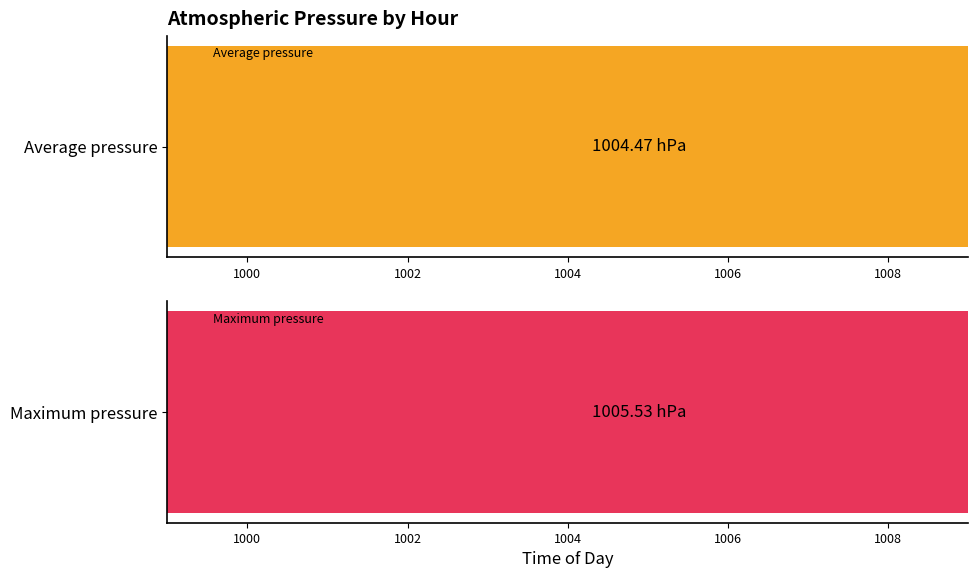

What are all the series names shown in the legend?

Average pressure, Maximum pressure